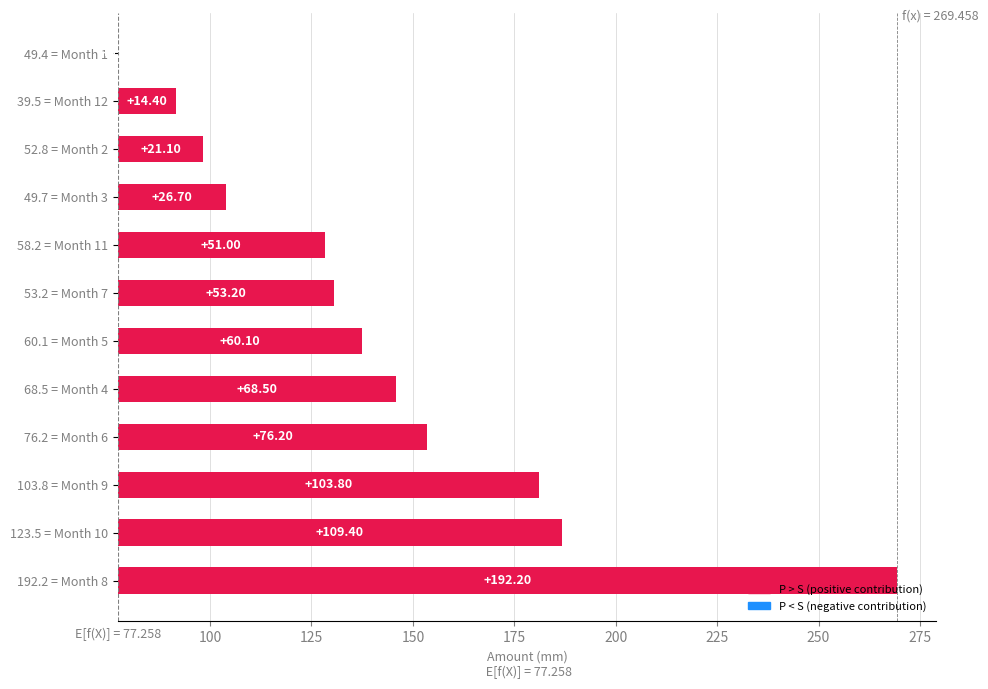

True or false: the data shows 109.4 at 123.5 = Month 10.

True